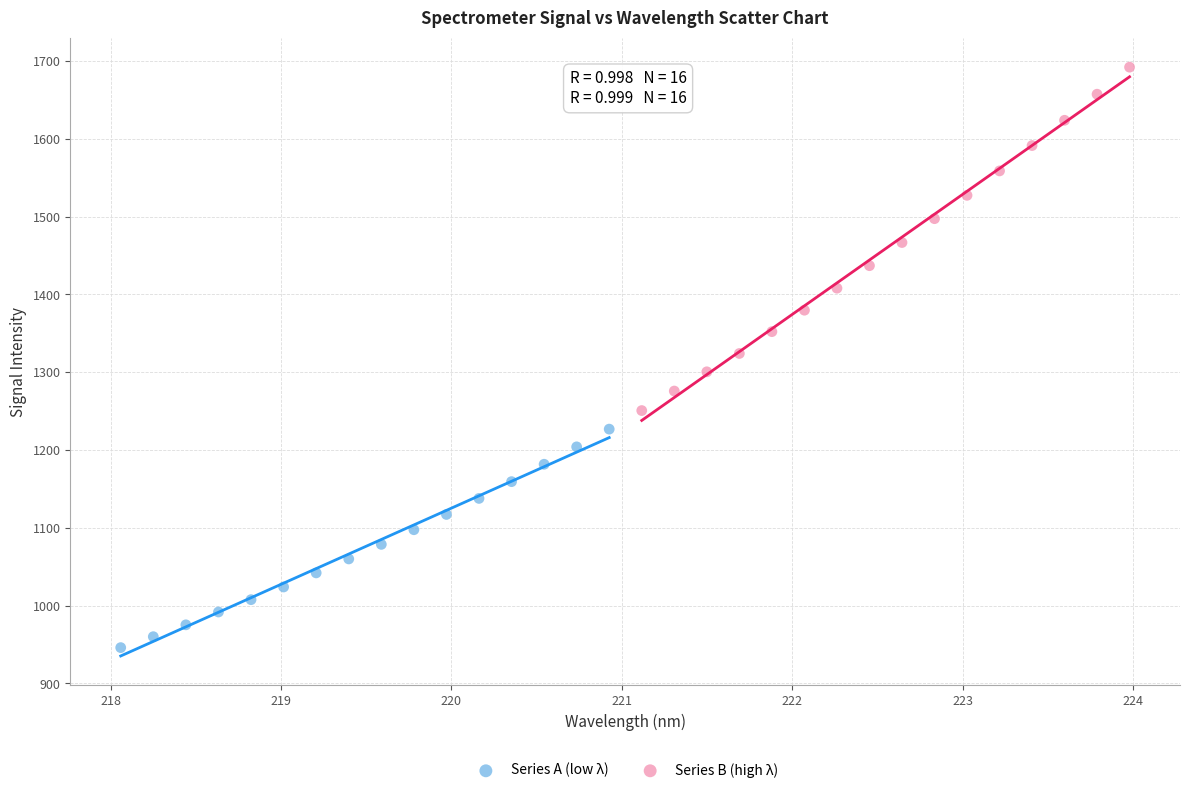

What are all the series names shown in the legend?

Series A (low λ), Series B (high λ)